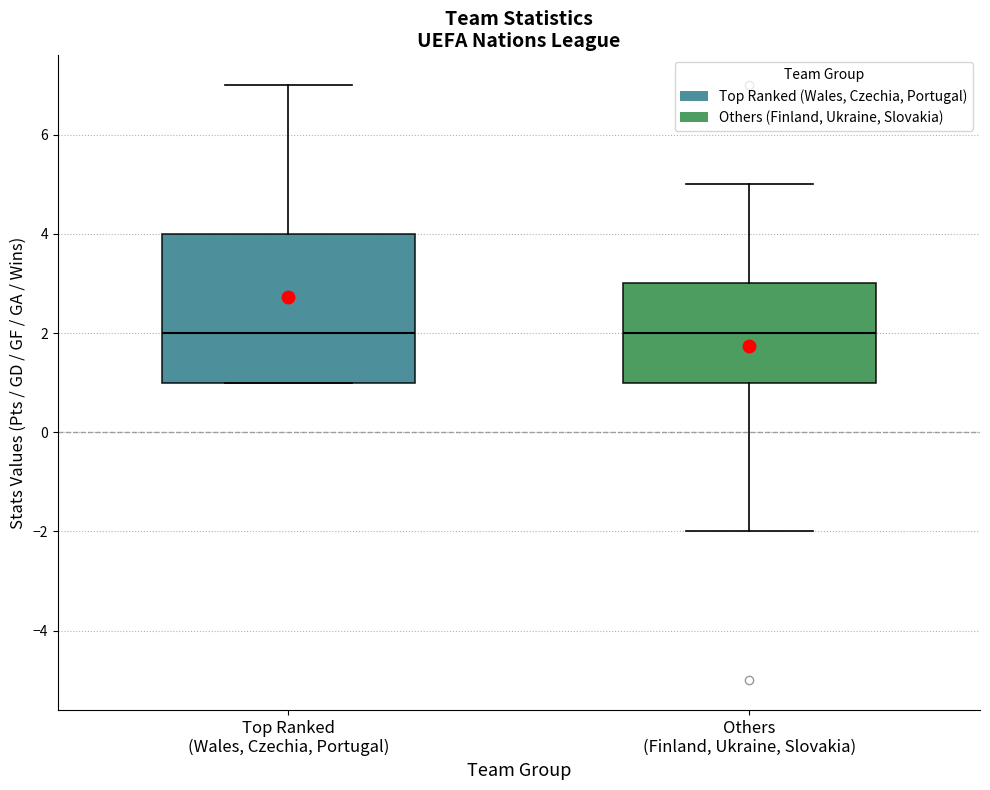

Reading left to right, read every box against the y-axis: the position of its median line, the range the box covers, and the ends of its whiskers. The values are not printed on the chart, so give them approximately, as read against the axis.

Top Ranked (Wales, Czechia, Portugal): median 2, box 1 to 4, whiskers 1 to 7
Others (Finland, Ukraine, Slovakia): median 2, box 1 to 3, whiskers -2 to 5